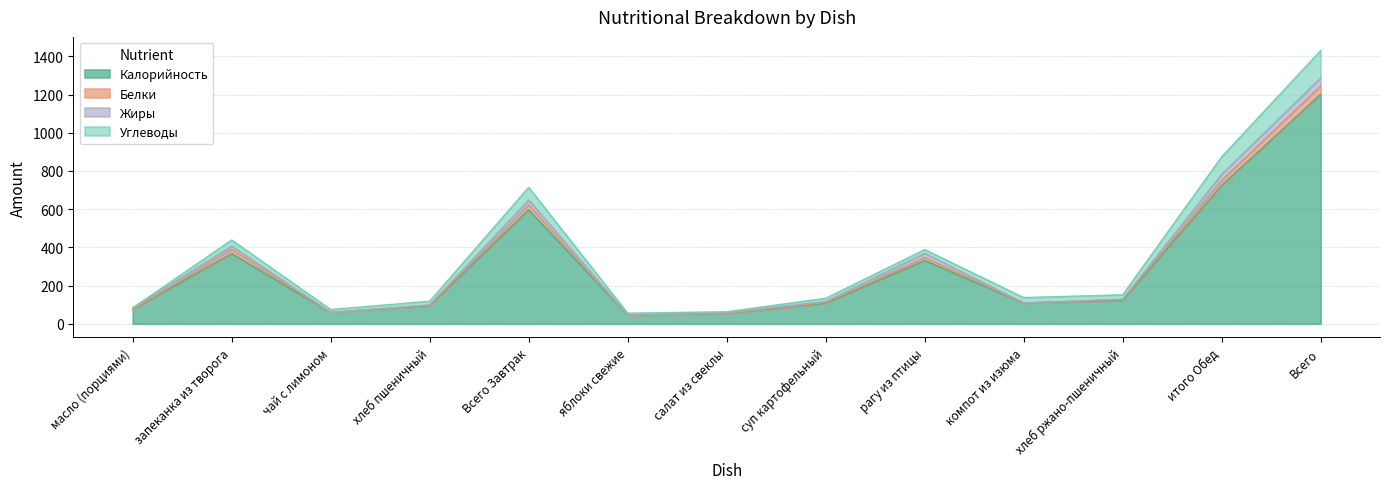

At how many categories does at least one series exceed 328?

5